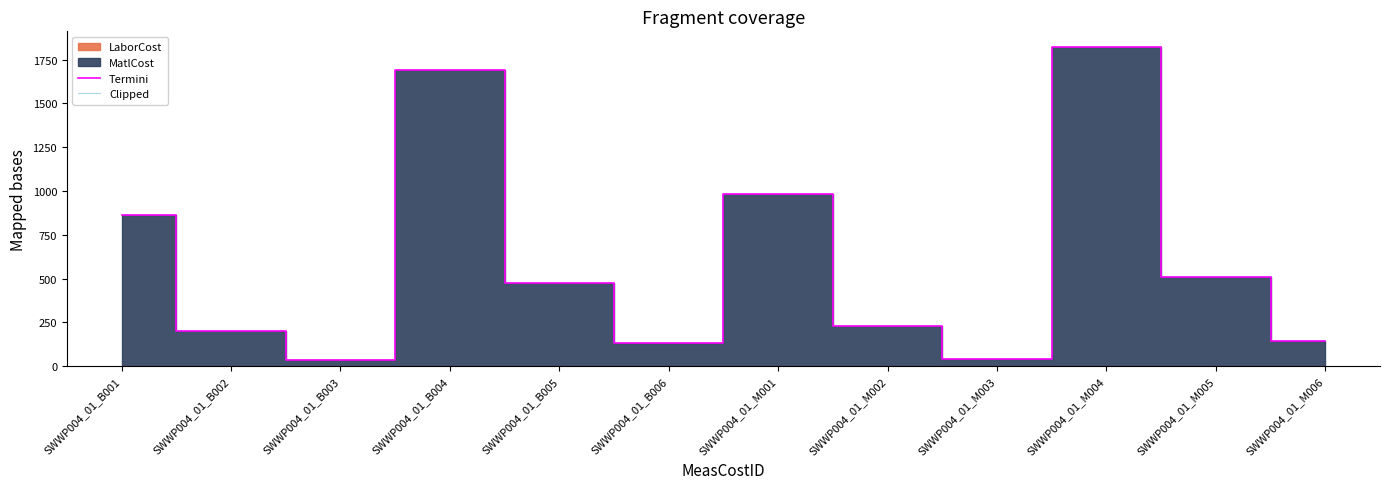

Which has a higher value, SWWP004_01_B006 or SWWP004_01_B004?

SWWP004_01_B004